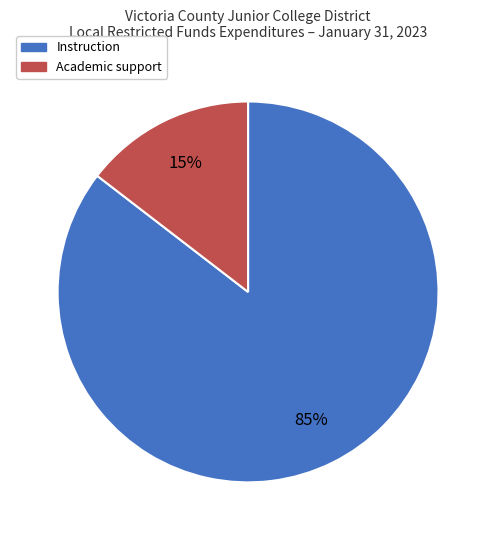

To the nearest percent, what is the average slice percentage?

50%